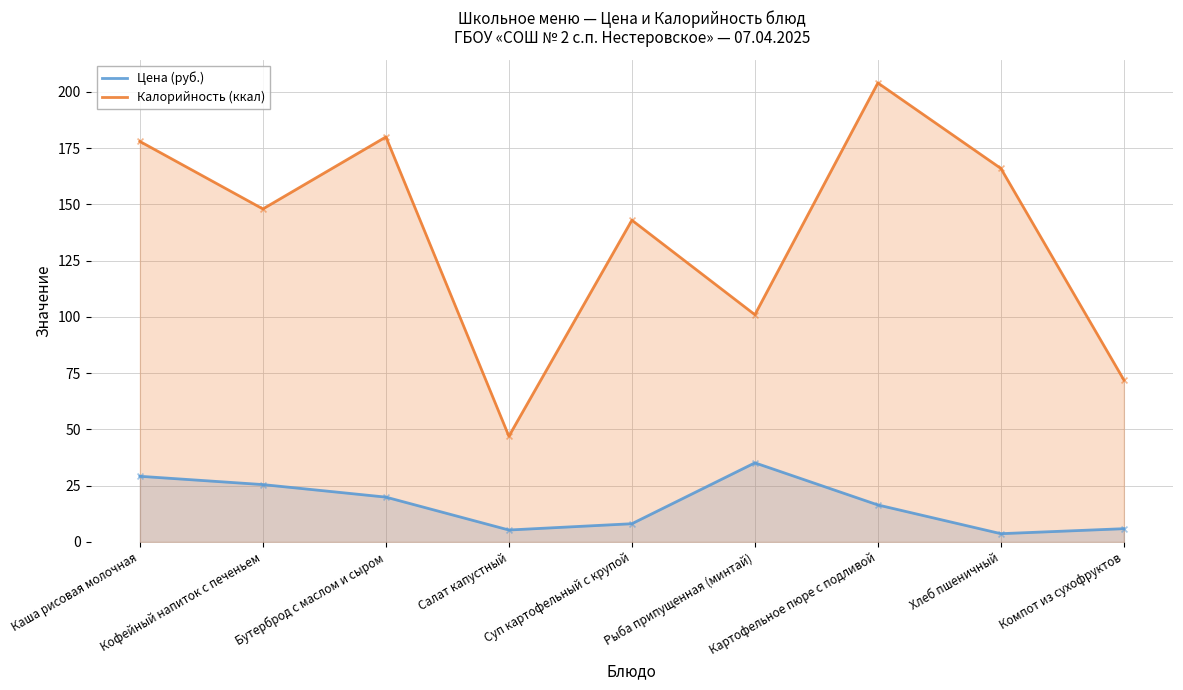

What are all the series names shown in the legend?

Цена (руб.), Калорийность (ккал)